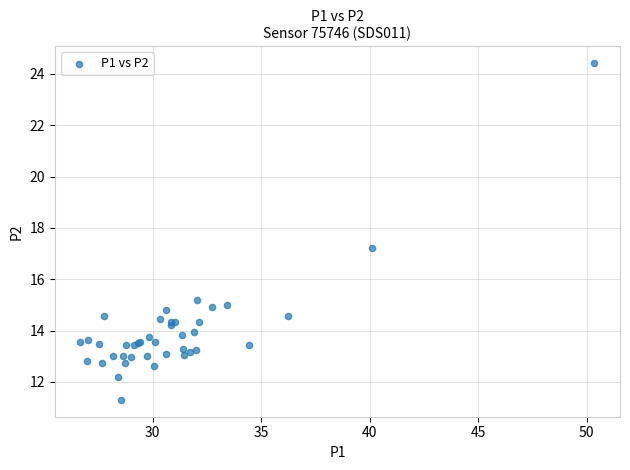

What Y value in the scatter plot is closest to 17?

17.2